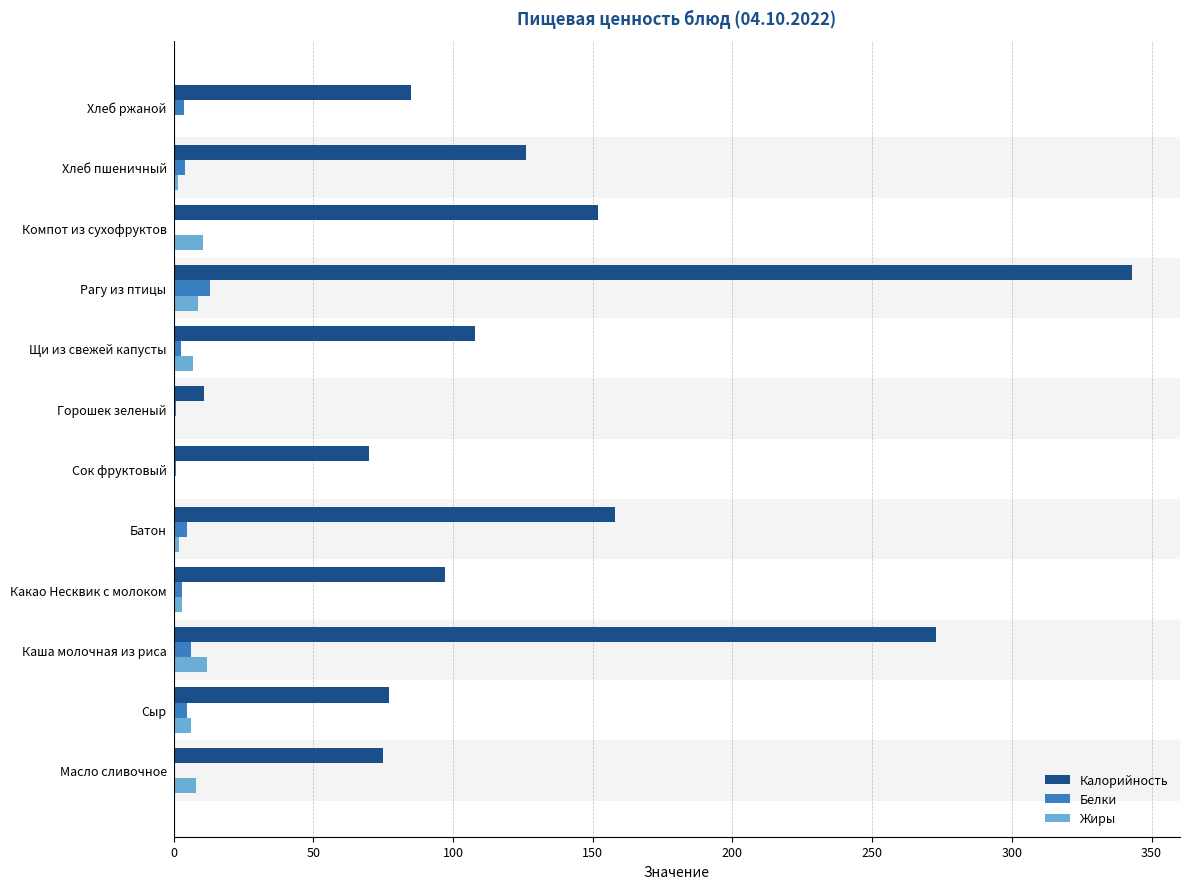

What is the highest value of the Жиры series?

12.1